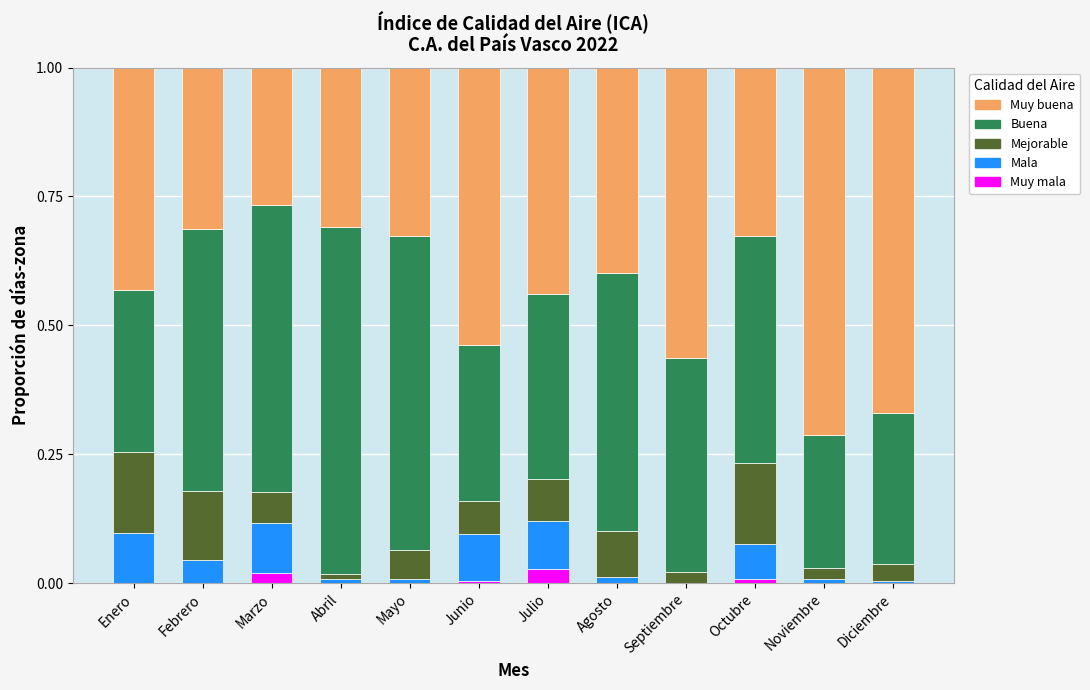

The Muy mala series shows 0.0 at Julio. True or false?

True